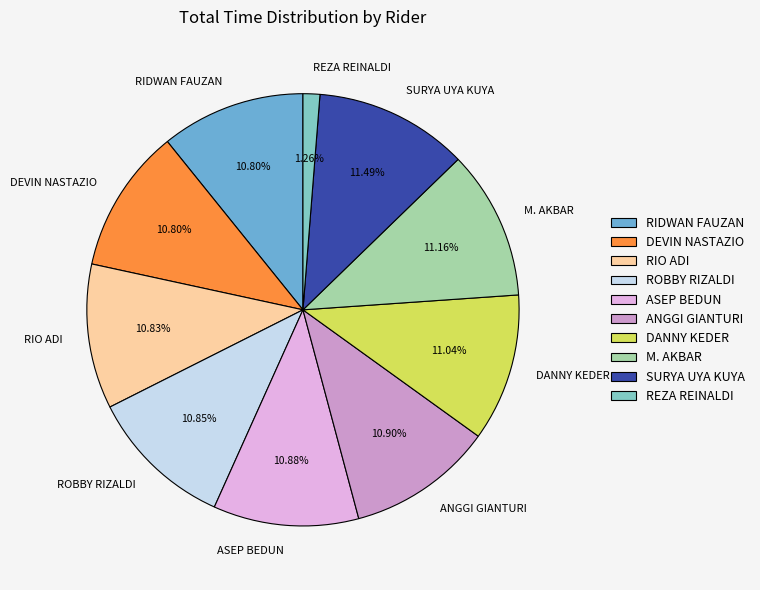

Does DEVIN NASTAZIO account for over 50% of the chart?

No